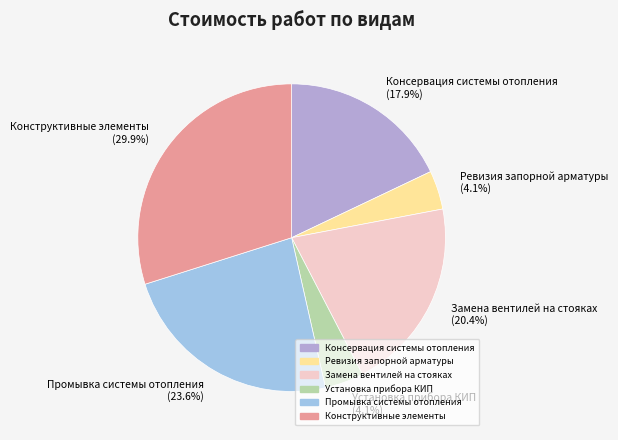

To the nearest percent, what is the combined percentage of Замена вентилей на стояках and Промывка системы отопления?

44%